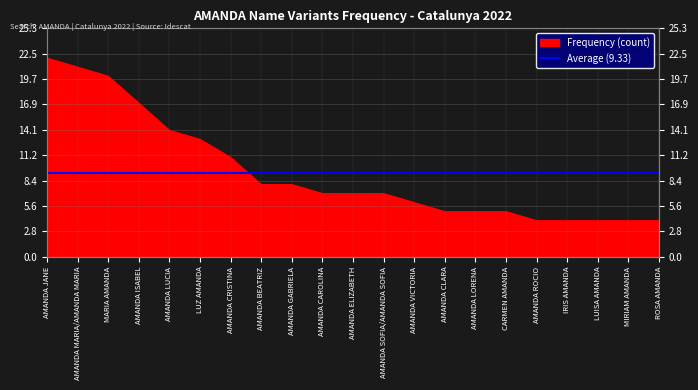

What is the label of the 5th point from the right?

AMANDA ROCIO